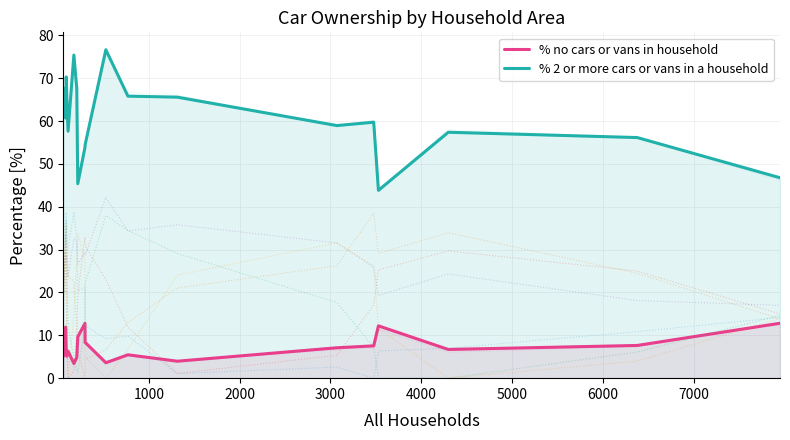

How many lines are shown in the chart?

2